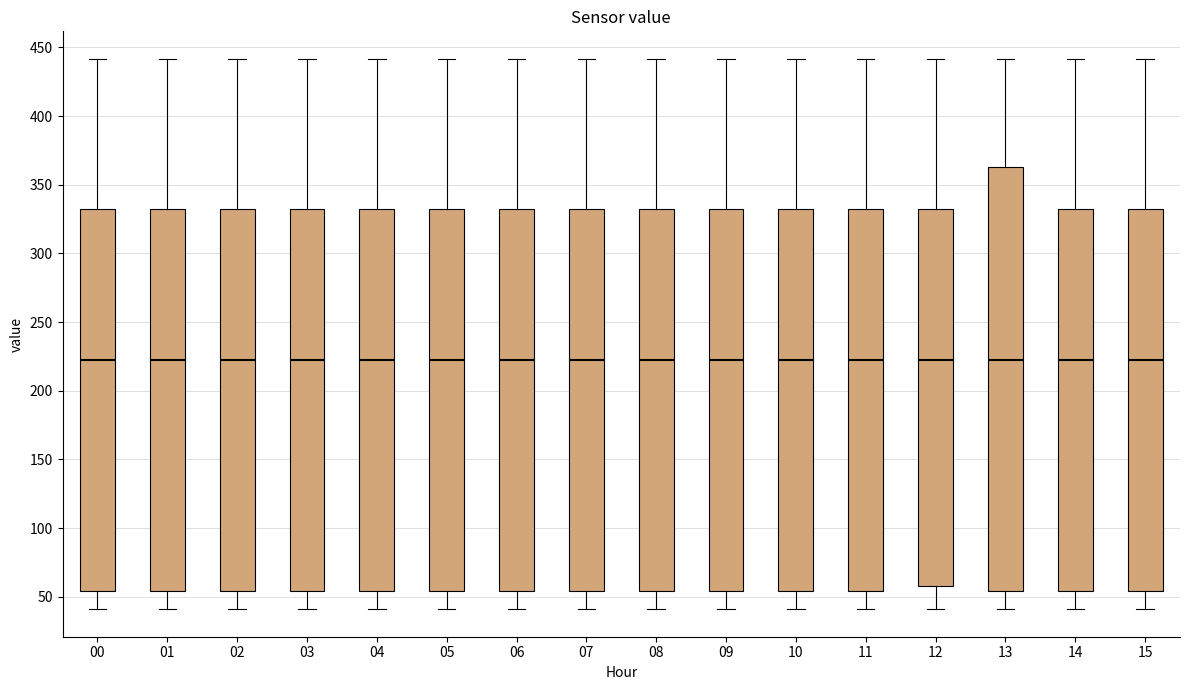

Reading left to right, read every box against the y-axis: the position of its median line, the range the box covers, and the ends of its whiskers. The values are not printed on the chart, so give them approximately, as read against the axis.

00: median 220, box 55 to 330, whiskers 40 to 440
01: median 220, box 55 to 330, whiskers 40 to 440
02: median 220, box 55 to 330, whiskers 40 to 440
03: median 220, box 55 to 330, whiskers 40 to 440
04: median 220, box 55 to 330, whiskers 40 to 440
05: median 220, box 55 to 330, whiskers 40 to 440
06: median 220, box 55 to 330, whiskers 40 to 440
07: median 220, box 55 to 330, whiskers 40 to 440
08: median 220, box 55 to 330, whiskers 40 to 440
09: median 220, box 55 to 330, whiskers 40 to 440
10: median 220, box 55 to 330, whiskers 40 to 440
11: median 220, box 55 to 330, whiskers 40 to 440
12: median 220, box 60 to 330, whiskers 40 to 440
13: median 220, box 55 to 365, whiskers 40 to 440
14: median 220, box 55 to 330, whiskers 40 to 440
15: median 220, box 55 to 330, whiskers 40 to 440